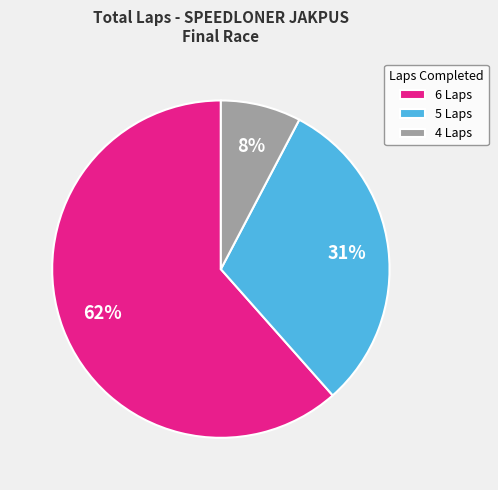

To the nearest percent, what portion does 4 Laps represent?

8%